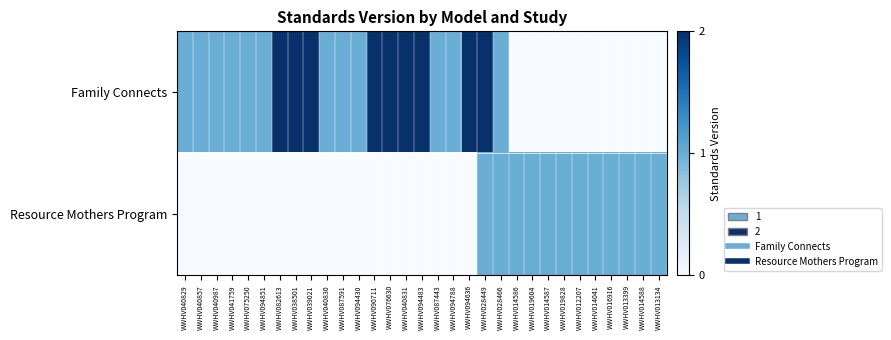

Reading right to left, extract all data points from this chart.

Family Connects: WWHV013134=0	WWHV014588=0	WWHV013399=0	WWHV016916=0	WWHV014041=0	WWHV012207=0	WWHV019828=0	WWHV014587=0	WWHV019604=0	WWHV014586=0	WWHV028466=1	WWHV028449=2	WWHV094636=2	WWHV094788=1	WWHV087443=1	WWHV094483=2	WWHV040831=2	WWHV076630=2	WWHV090711=2	WWHV094430=1	WWHV087591=1	WWHV040830=1	WWHV039021=2	WWHV038501=2	WWHV082613=2	WWHV094851=1	WWHV075250=1	WWHV041759=1	WWHV040987=1	WWHV040857=1	WWHV040829=1
Resource Mothers Program: WWHV013134=1	WWHV014588=1	WWHV013399=1	WWHV016916=1	WWHV014041=1	WWHV012207=1	WWHV019828=1	WWHV014587=1	WWHV019604=1	WWHV014586=1	WWHV028466=1	WWHV028449=1	WWHV094636=0	WWHV094788=0	WWHV087443=0	WWHV094483=0	WWHV040831=0	WWHV076630=0	WWHV090711=0	WWHV094430=0	WWHV087591=0	WWHV040830=0	WWHV039021=0	WWHV038501=0	WWHV082613=0	WWHV094851=0	WWHV075250=0	WWHV041759=0	WWHV040987=0	WWHV040857=0	WWHV040829=0